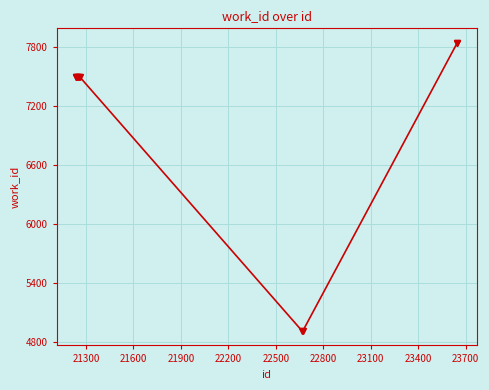

What is the average value?

7045